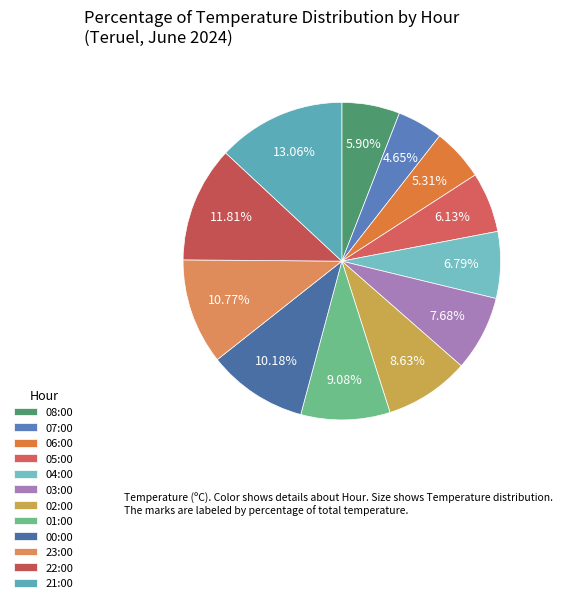

What percentage is the 08:00 slice, to the nearest percent?

6%